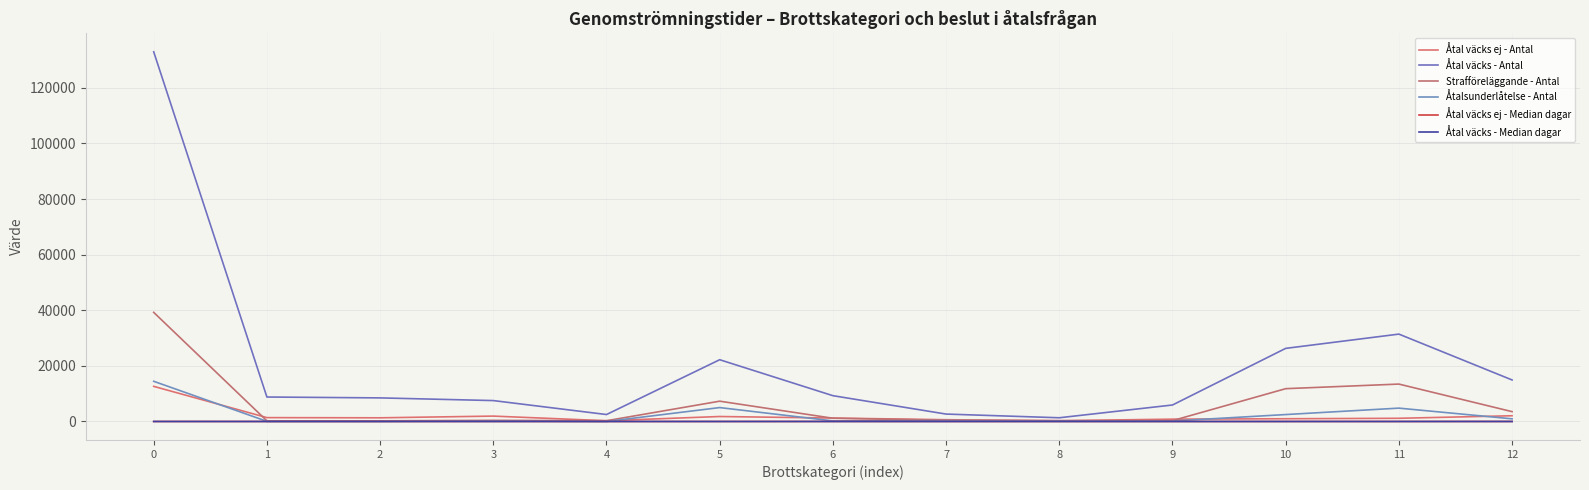

Does the chart display data point markers on the line(s)?

No